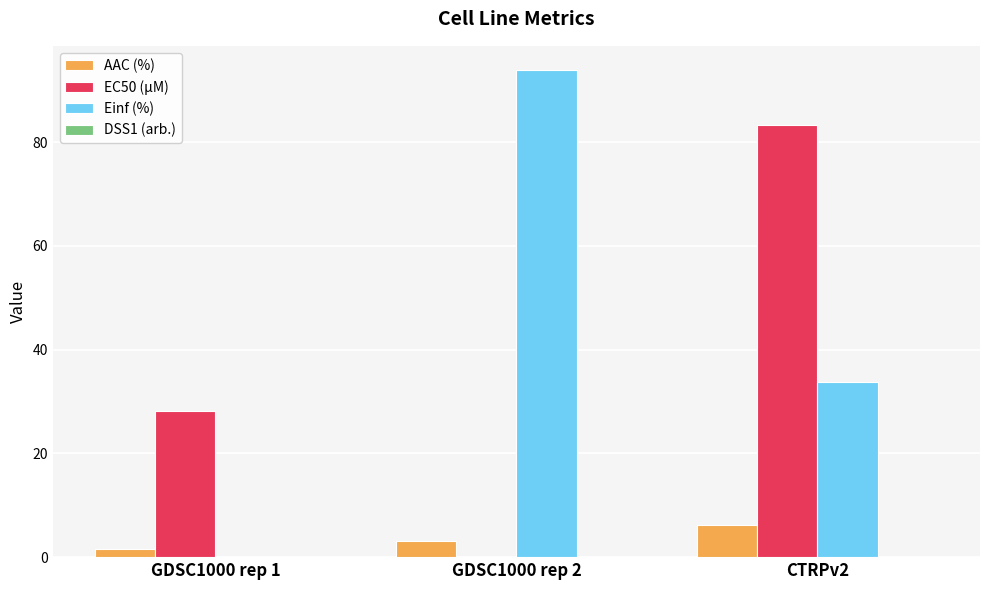

How many groups of bars are there?

3